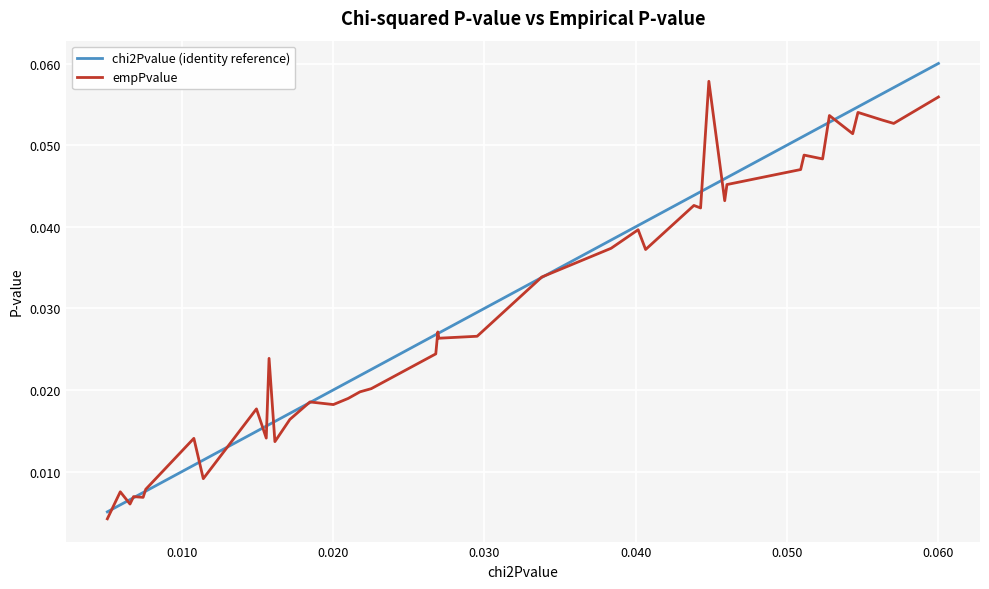

Rank the series by their average value, from highest to lowest.

chi2Pvalue (identity reference), empPvalue